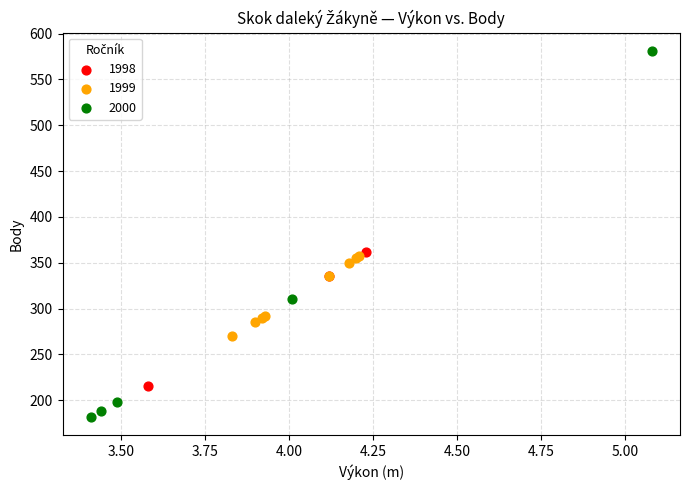

Which series reaches the maximum Y coordinate?

2000